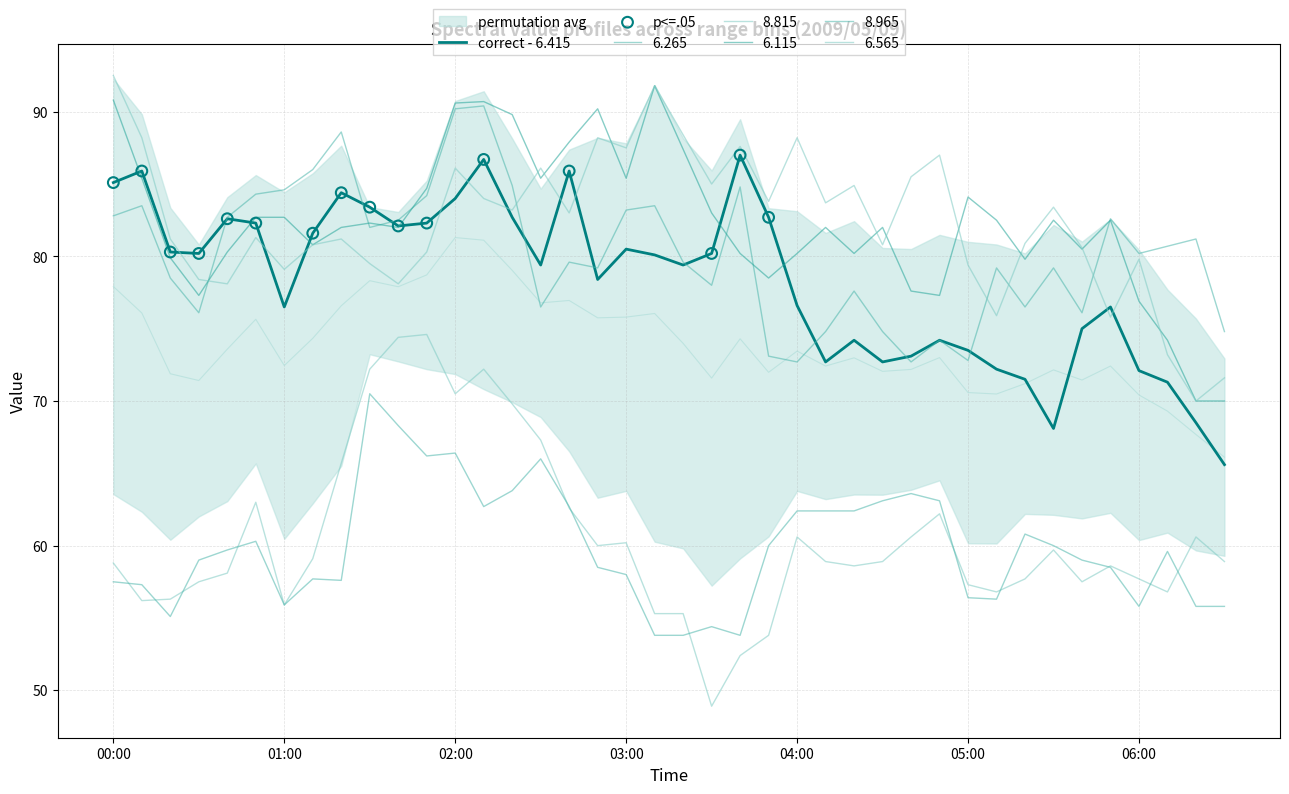

What are all the series names shown in the legend?

6.415, 6.265, 8.815, 6.115, 8.965, 6.565